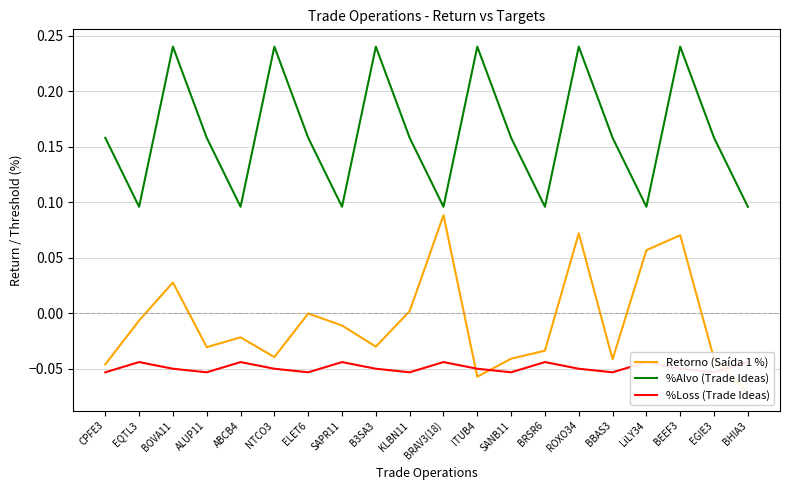

What is the sum of the %Loss (Trade Ideas) values at KLBN11 and LiLY34?

-0.1